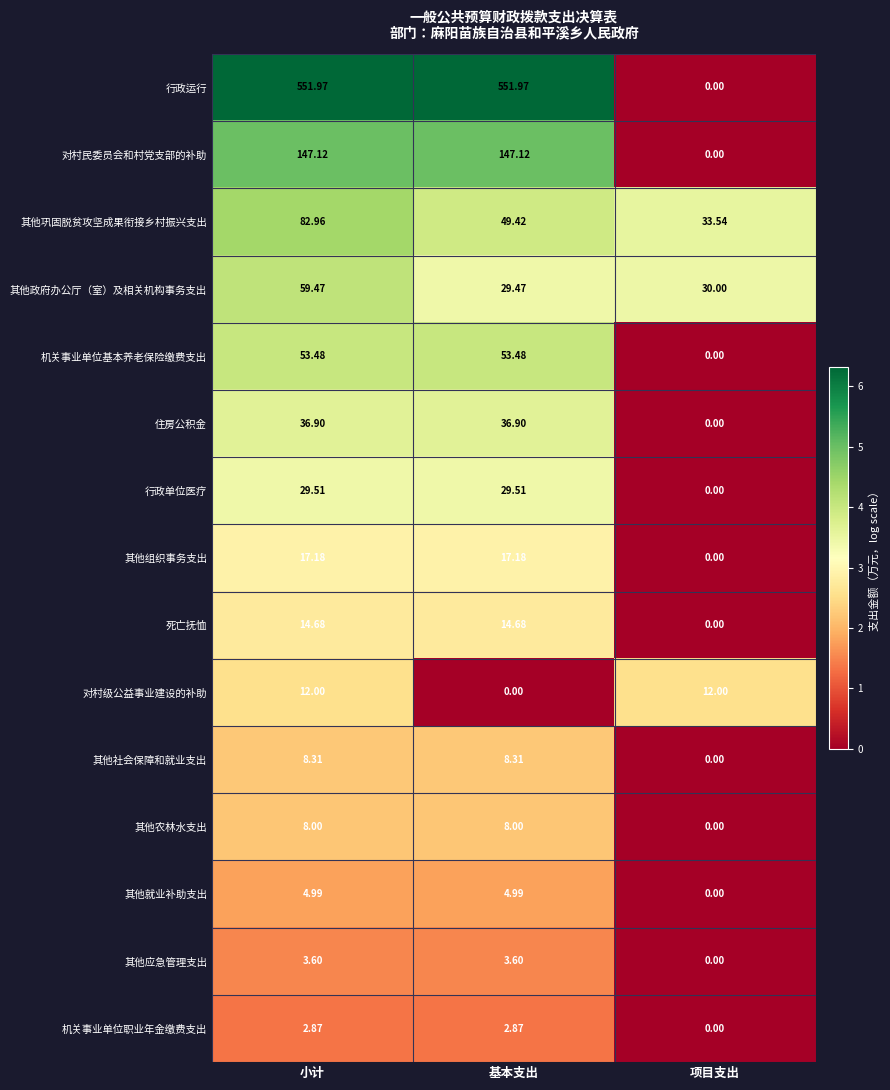

Which category has the lowest value in the 其他应急管理支出 series?

项目支出